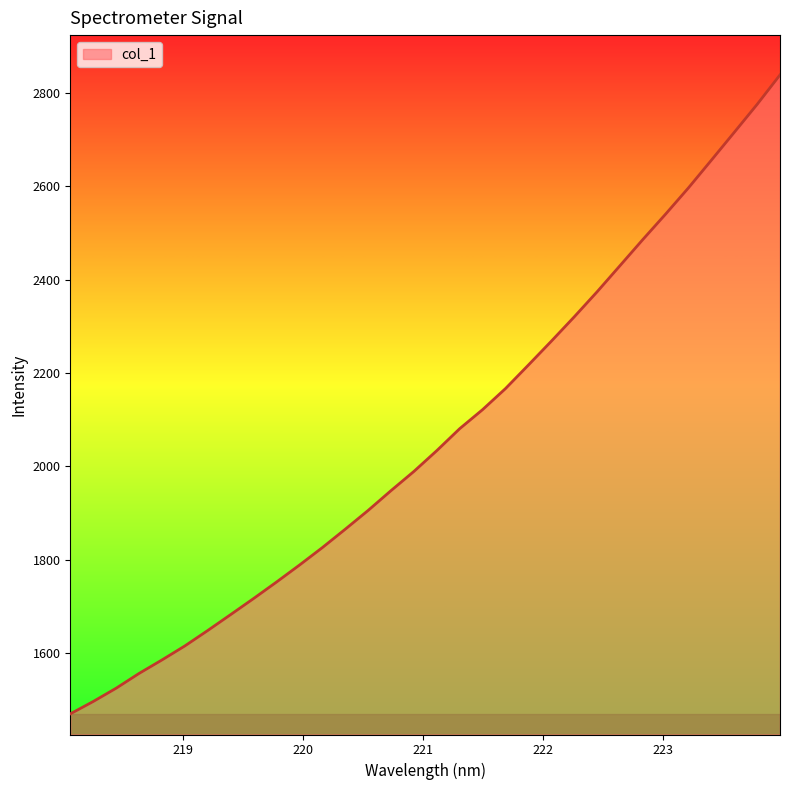

What is the greatest value displayed?

2837.7